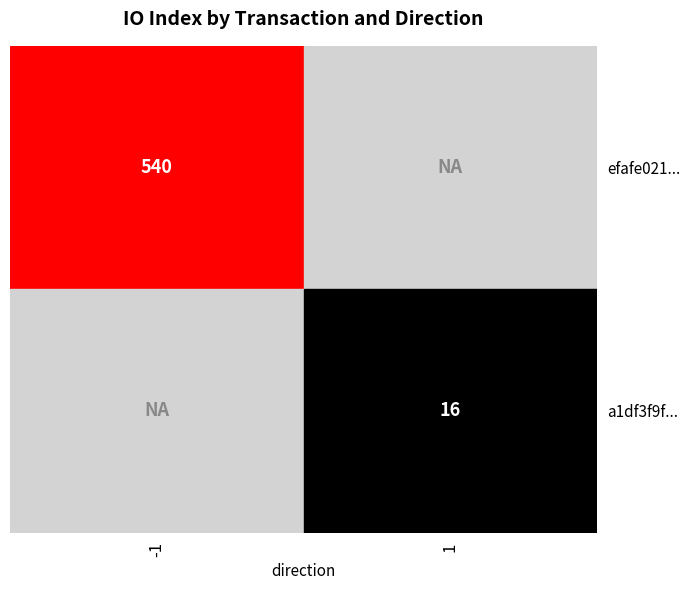

Reading left to right, extract all data points from this chart.

efafe021...: direction=-1	io_index=540
a1df3f9f...: direction=1	io_index=16